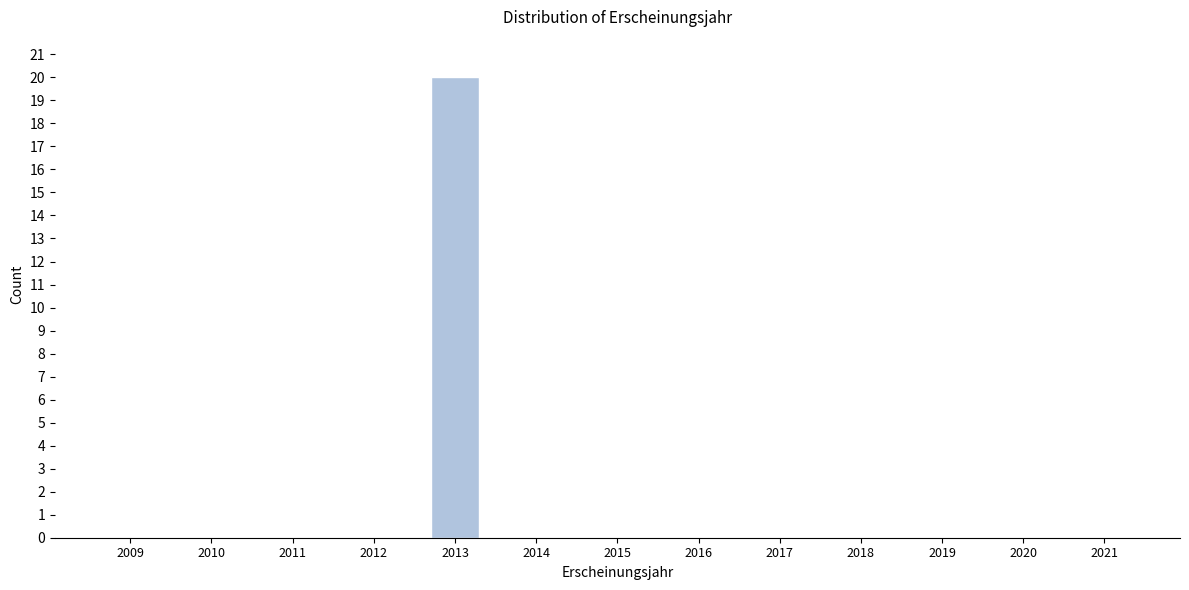

Reading right to left, extract all data points from this chart.

2021=0	2020=0	2019=0	2018=0	2017=0	2016=0	2015=0	2014=0	2013=20	2012=0	2011=0	2010=0	2009=0